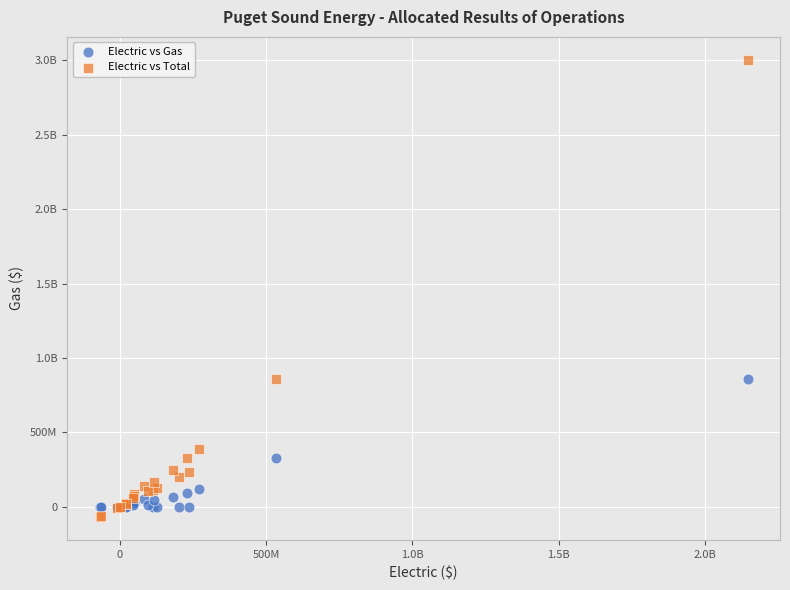

What are all the series names shown in the legend?

Electric vs Gas, Electric vs Total